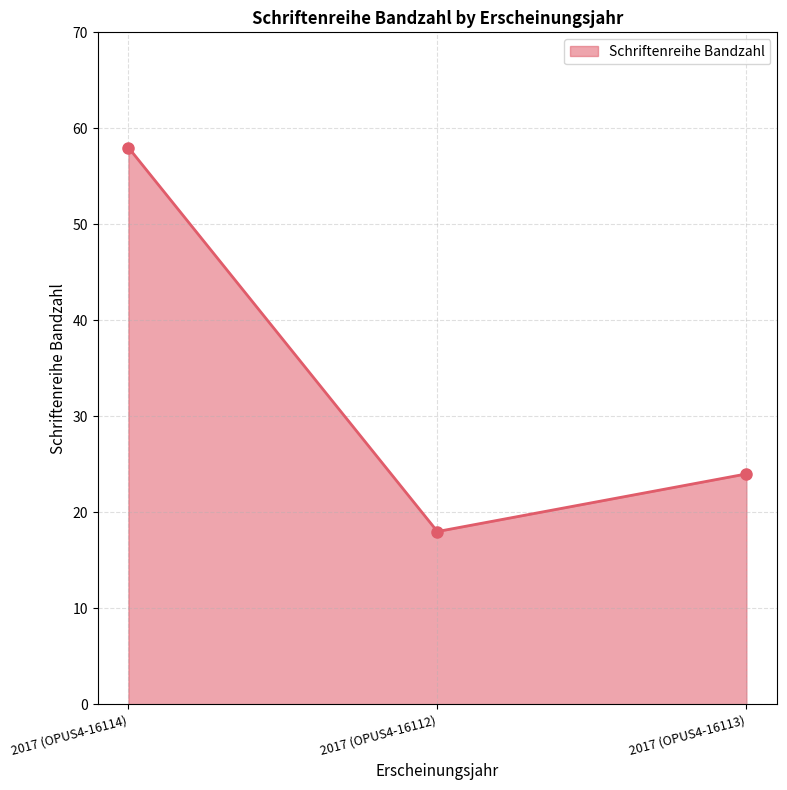

Approximately how many times larger is the value at 2017 (OPUS4-16112) compared to 2017 (OPUS4-16114)?

0.3